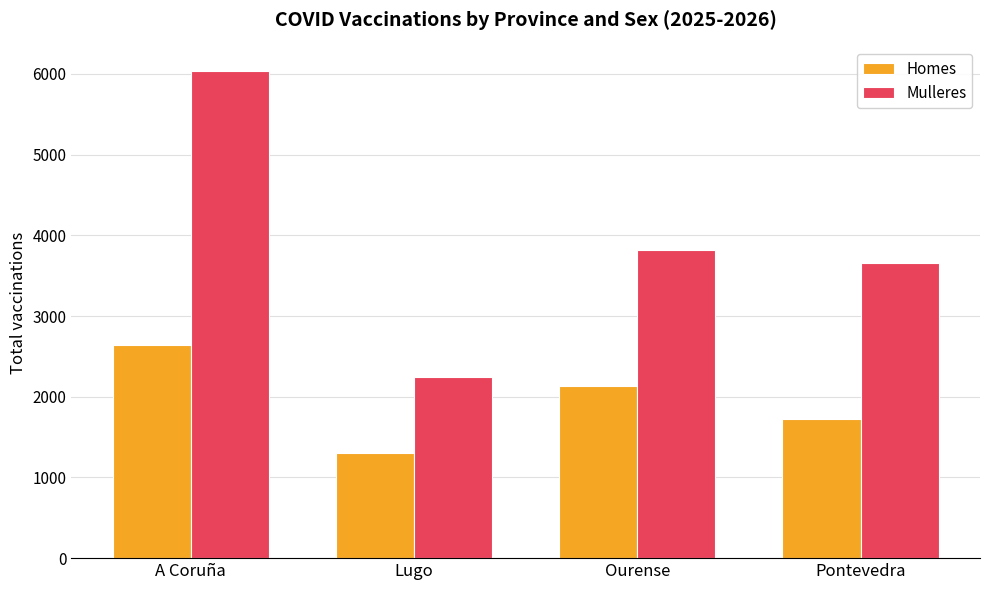

How many bars are there in total?

8